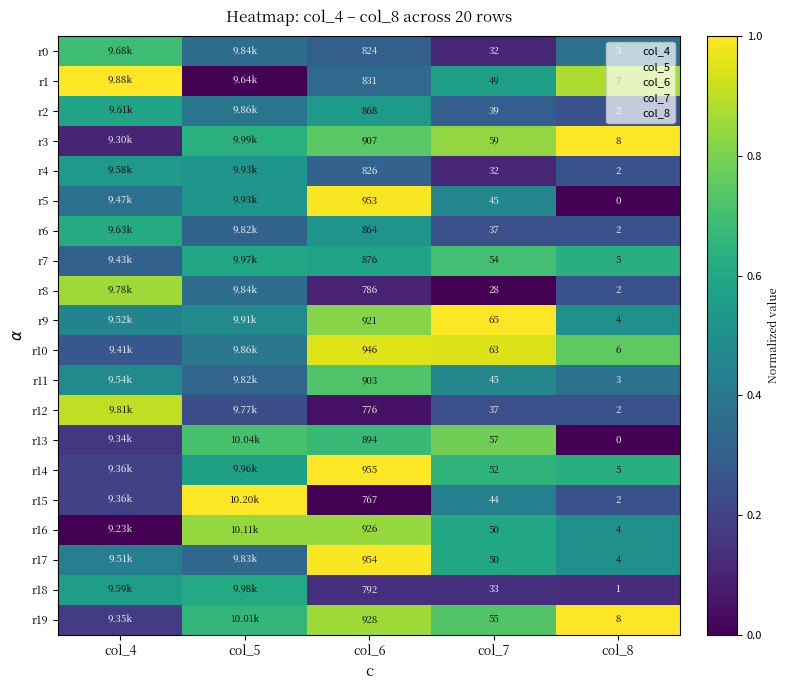

At which label is r16 closest to 0?

col_4